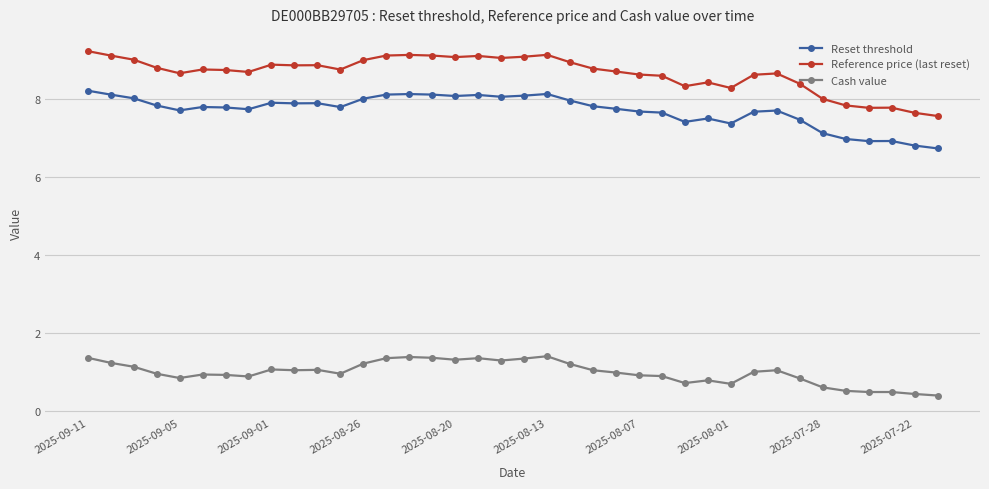

What is the value of the Reference price (last reset) point at the 29th from the left?

8.3